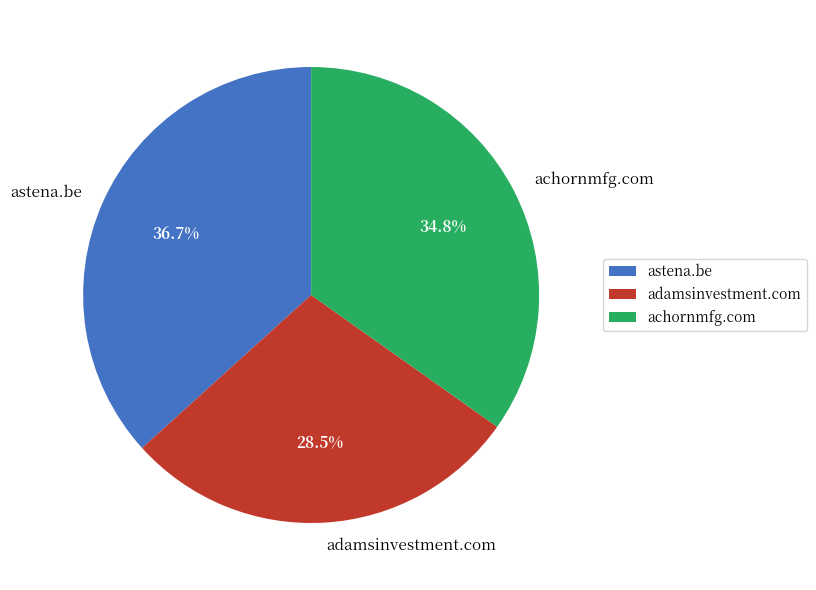

What is the ratio of the value at astena.be to the value at achornmfg.com?

1.1